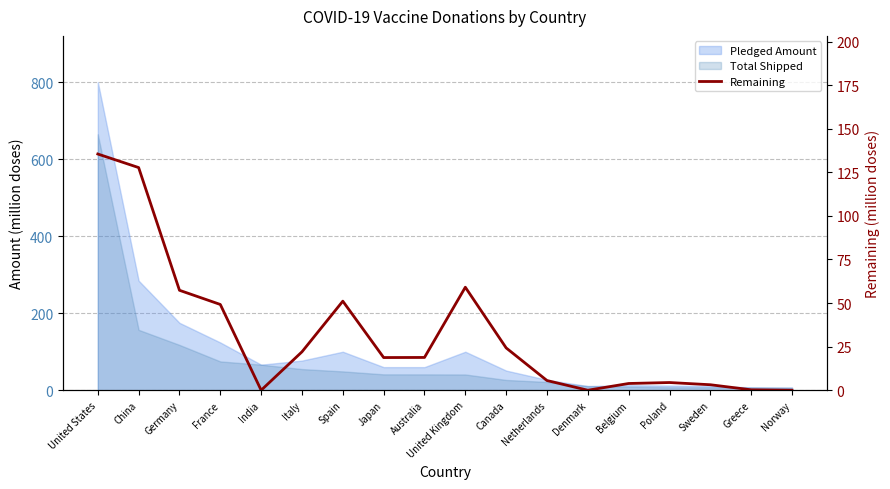

What position from the left is Spain?

7